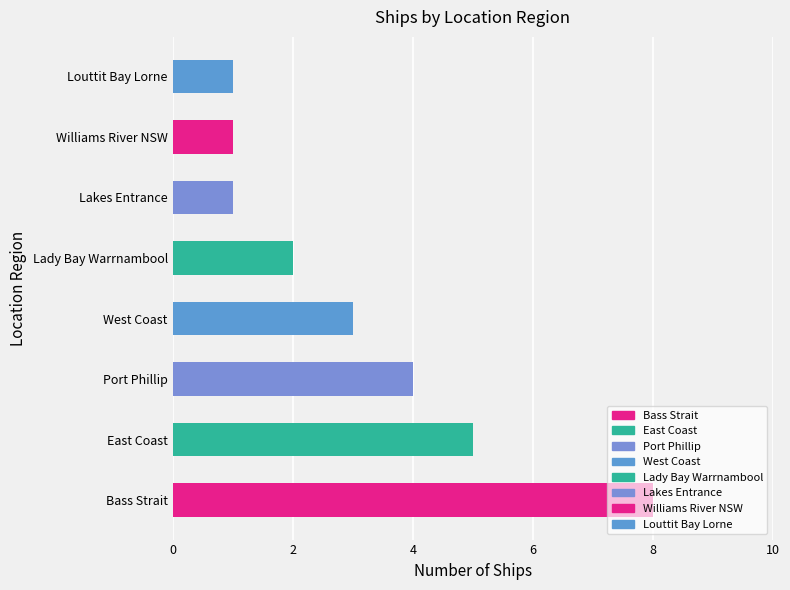

What is the greatest value displayed?

8